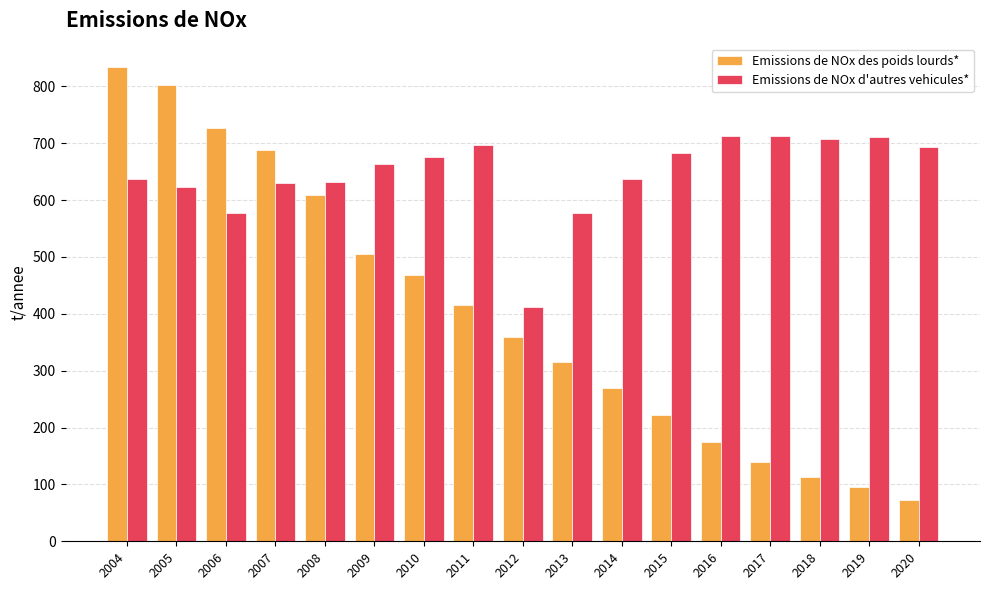

What are all the series names shown in the legend?

Emissions de NOx des poids lourds*, Emissions de NOx d'autres vehicules*